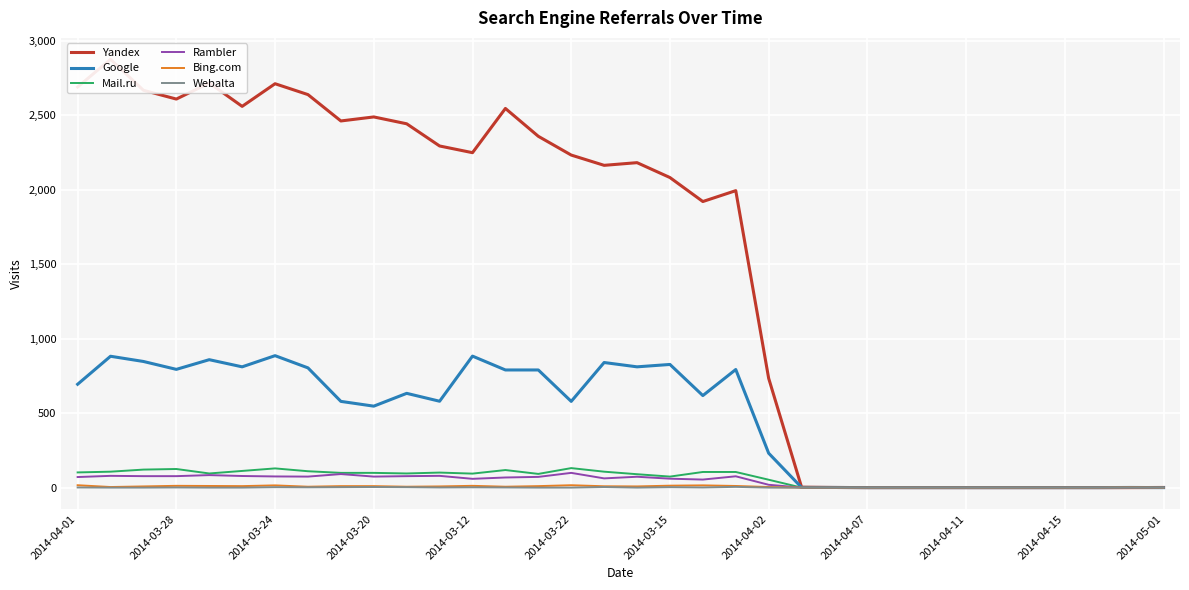

Reading left to right, transcribe all the data shown in this chart.

Yandex: 2690	2876	2668	2609	2717	2560	2712	2639	2462	2489	2443	2294	2249	2546	2359	2233	2164	2182	2082	1921	1994	734	3	1	0	0	0	0	0	0	0	0	0	1
Google: 694	882	847	794	859	811	886	804	579	547	633	580	883	790	790	579	840	811	827	618	793	231	1	1	0	0	0	0	0	0	0	0	1	0
Mail.ru: 102	107	121	125	95	112	129	110	99	99	95	101	94	118	92	131	107	90	74	105	105	53	0	0	0	0	0	0	0	0	0	0	0	0
Rambler: 71	79	77	77	84	78	75	74	91	74	77	79	59	68	72	99	62	73	60	54	76	19	0	0	0	0	0	0	0	0	0	0	0	0
Bing.com: 16	4	8	12	11	10	15	6	10	10	6	8	12	6	10	16	9	8	13	15	11	4	0	0	0	0	0	0	0	0	0	0	1	0
Webalta: 1	0	0	1	0	0	3	2	3	4	3	1	2	1	0	0	4	0	3	1	5	0	0	0	0	0	0	0	0	0	0	0	0	0